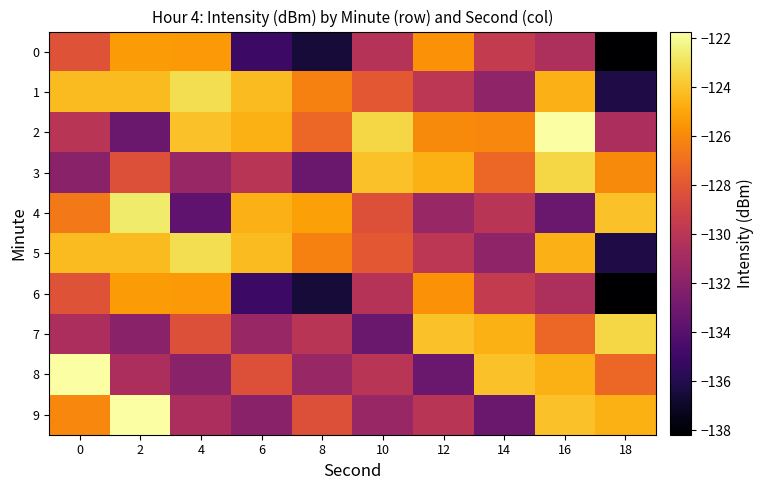

Which label corresponds to the smallest value in the chart?

18